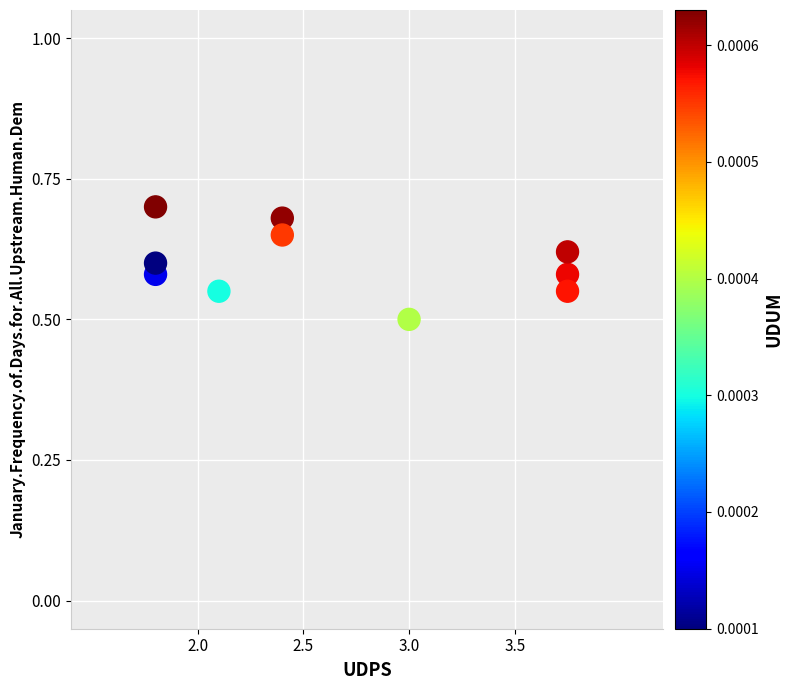

What Y value in the scatter plot is closest to 0?

0.5